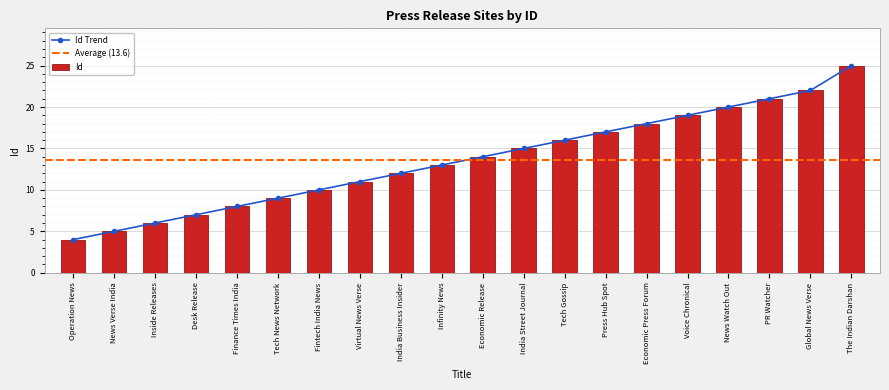

What is the sum of all values?

272